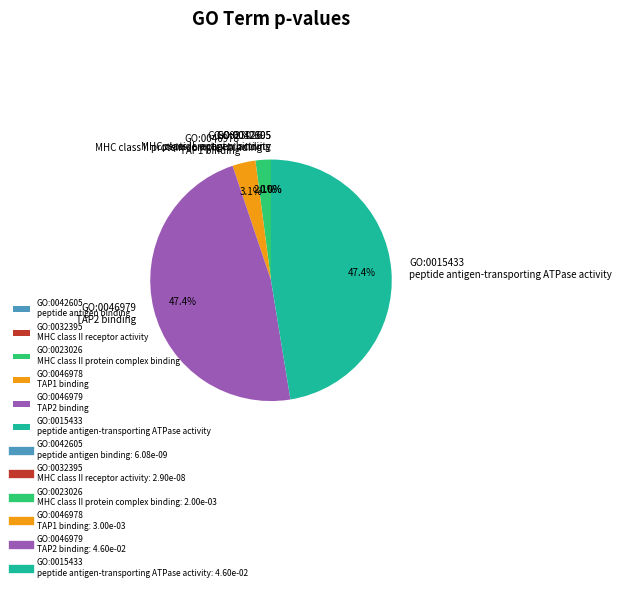

Does GO:0023026 MHC class II protein complex binding represent more than half of the total?

No